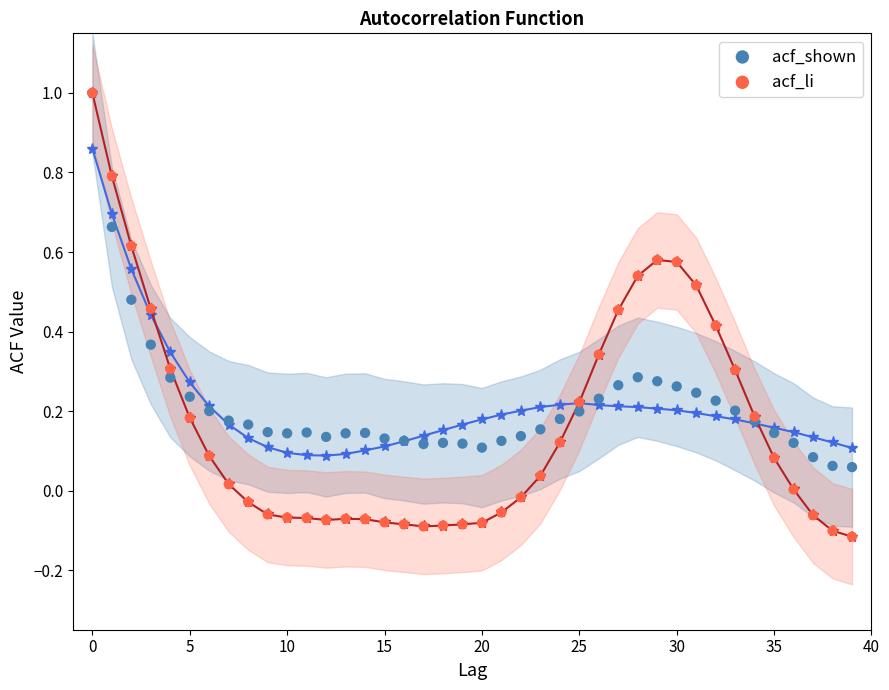

What are all the series names shown in the legend?

acf_shown, acf_li